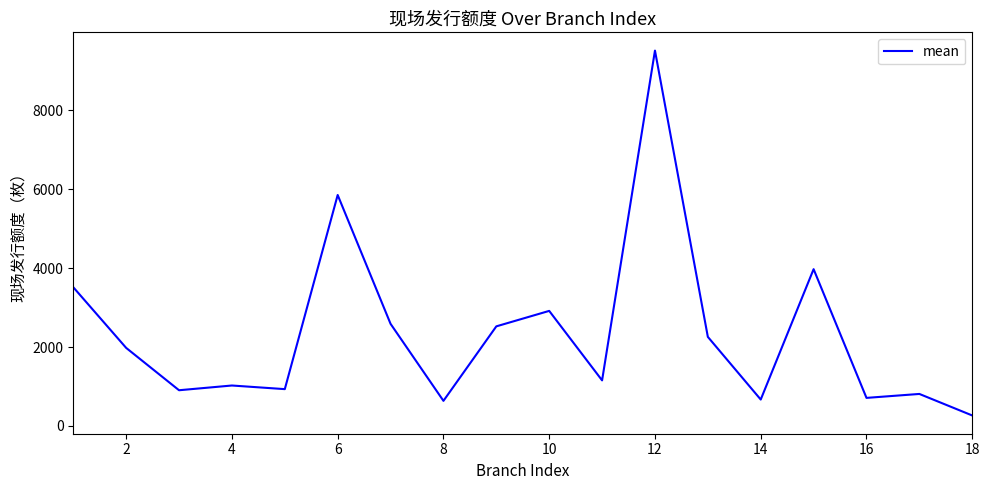

What is the maximum value shown in the chart?

9517